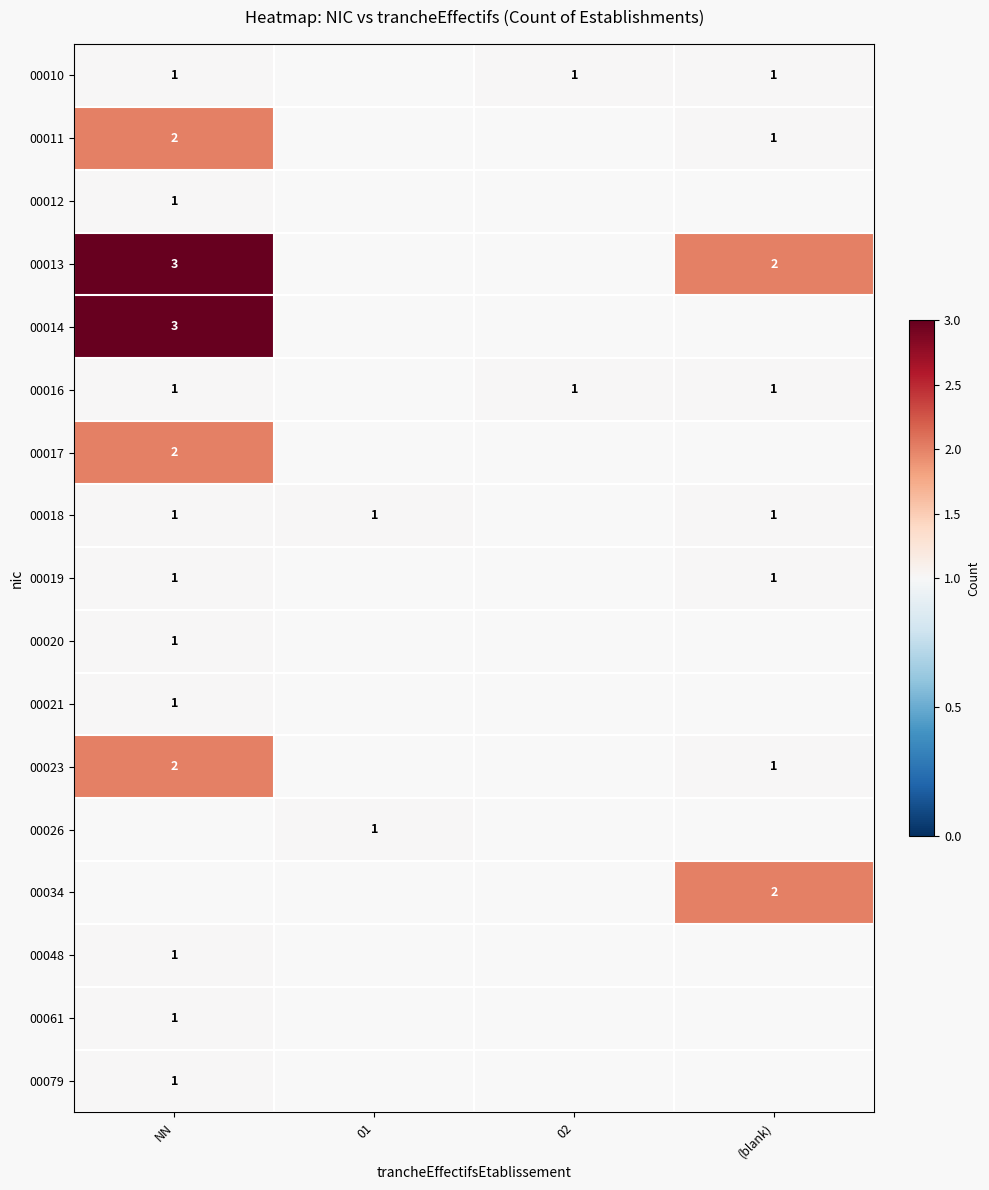

The 00017 series shows 1 at NN. True or false?

False